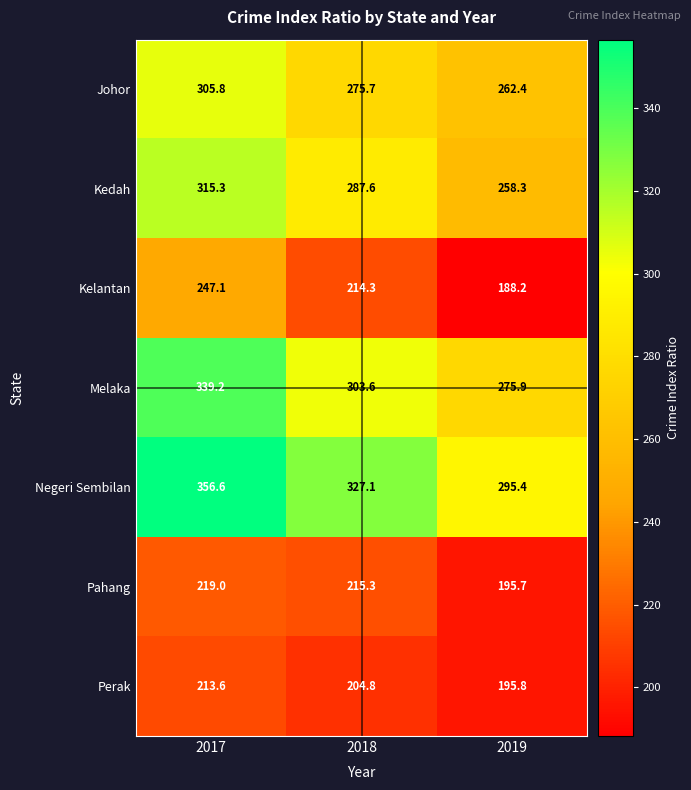

Reading right to left, extract all data points from this chart.

Johor: 2019=262.4	2018=275.7	2017=305.8
Kedah: 2019=258.3	2018=287.6	2017=315.3
Kelantan: 2019=188.2	2018=214.3	2017=247.1
Melaka: 2019=275.9	2018=303.6	2017=339.2
Negeri Sembilan: 2019=295.4	2018=327.1	2017=356.6
Pahang: 2019=195.7	2018=215.3	2017=219.0
Perak: 2019=195.8	2018=204.8	2017=213.6